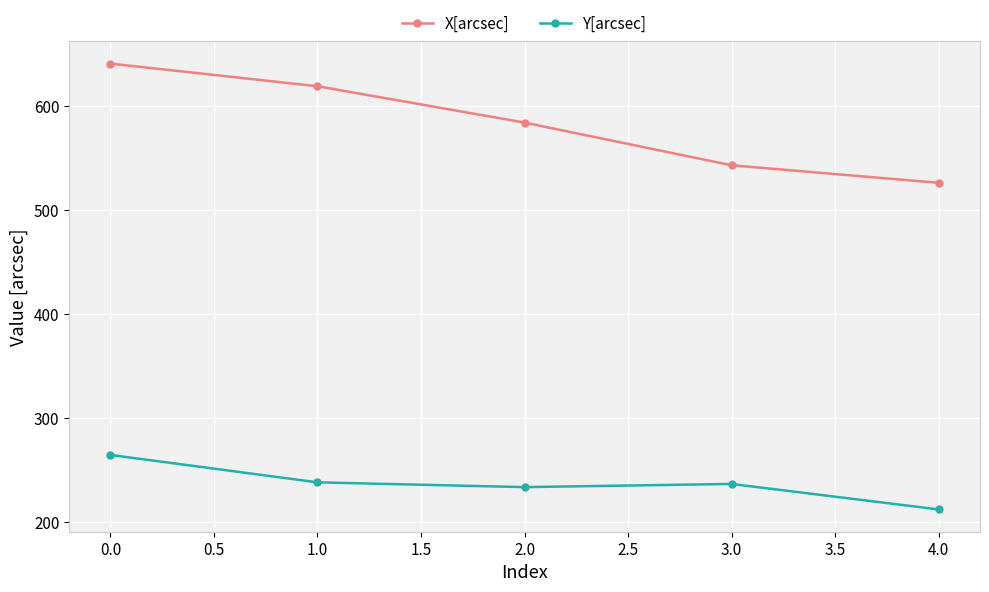

The Y[arcsec] series shows 167.8 at 0.0. True or false?

False